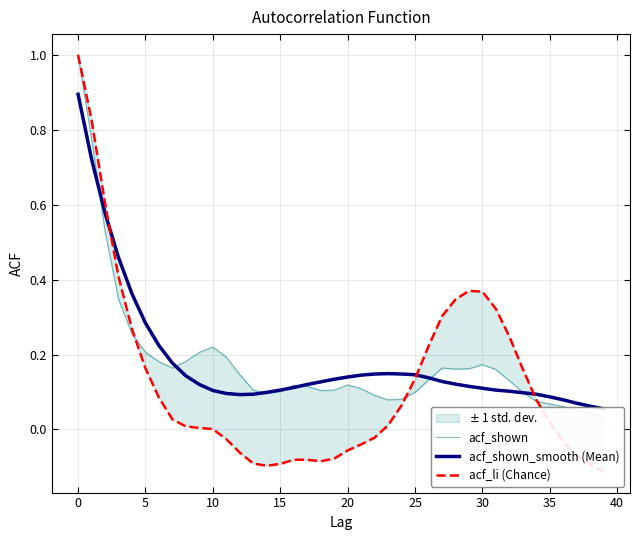

What is the difference between the highest and lowest values at 23?

0.1